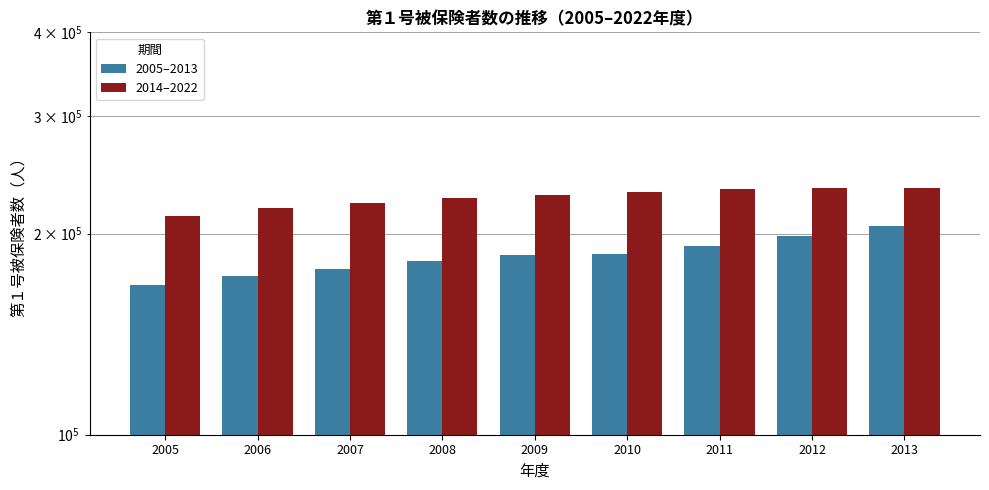

Which series has the largest total across all categories?

2014–2022